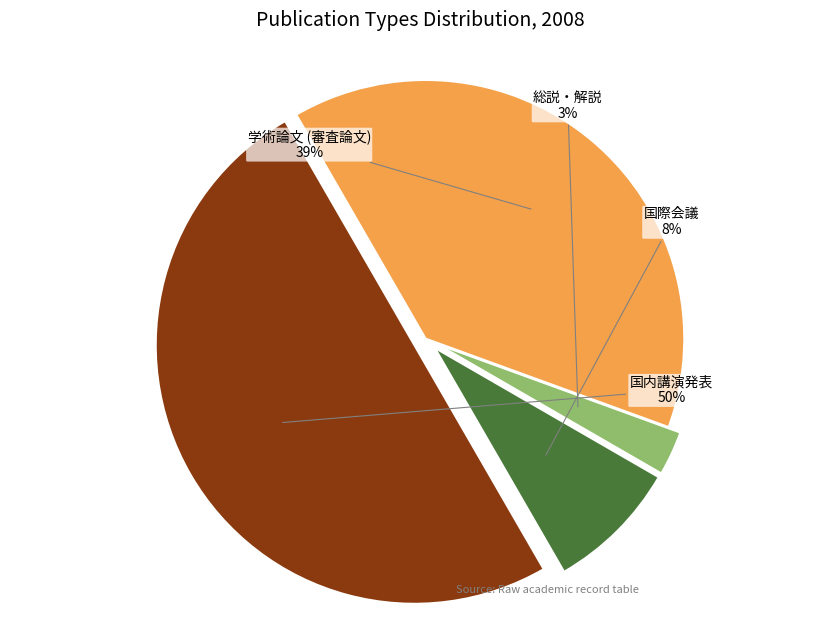

Count the number of slices in the pie.

4